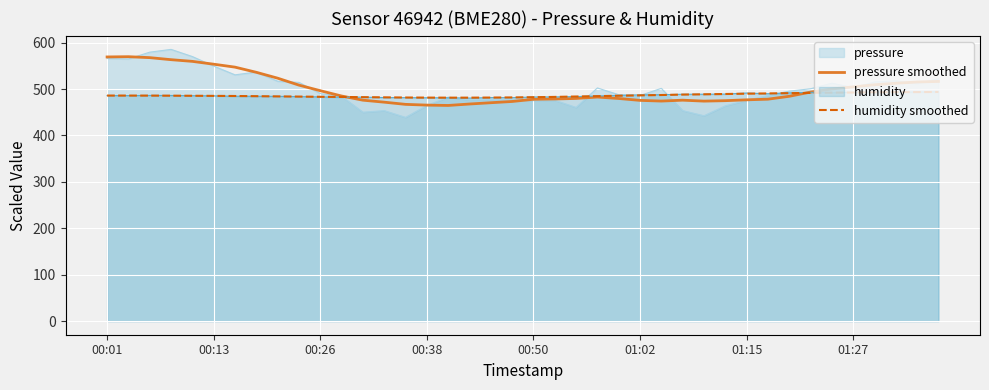

What is the greatest value displayed?

585.4